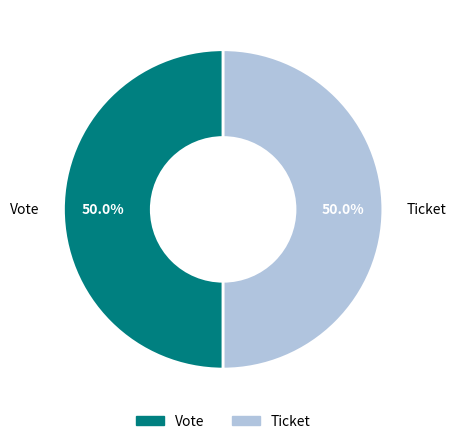

Combined, what portion of the pie is Vote and Ticket?

100.0%